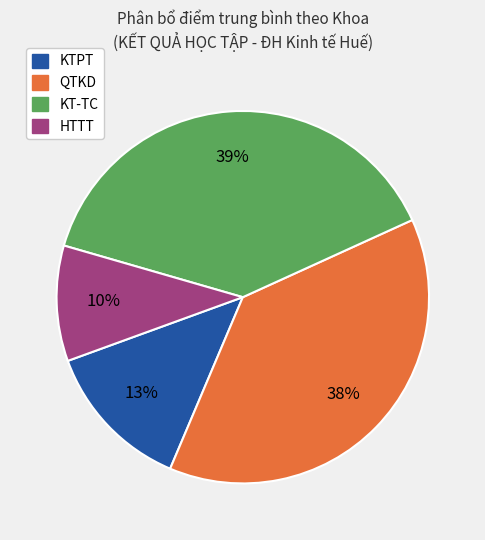

Is there any slice that represents more than half of the pie?

No